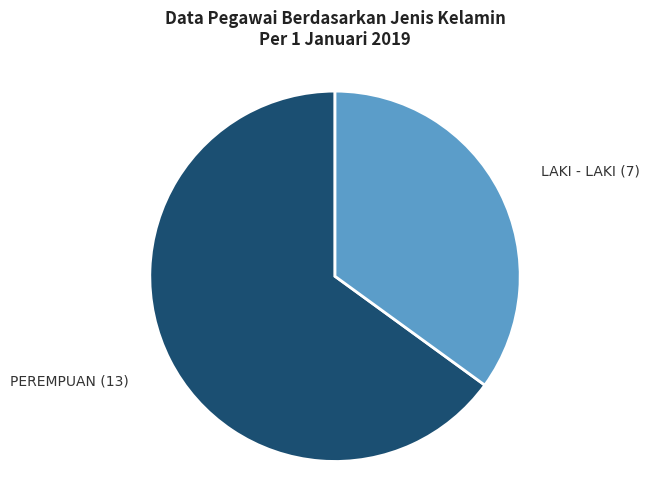

Does any single category account for the majority?

Yes